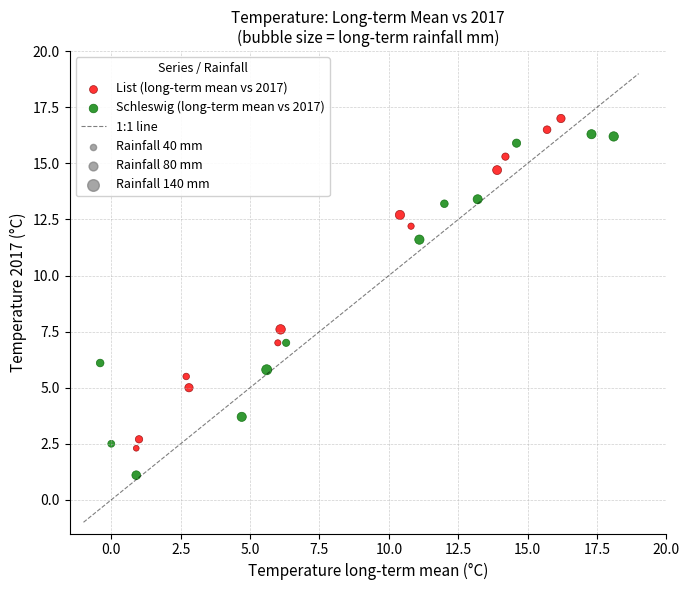

Which series has the largest Y range (max minus min)?

Schleswig (long-term mean vs 2017)